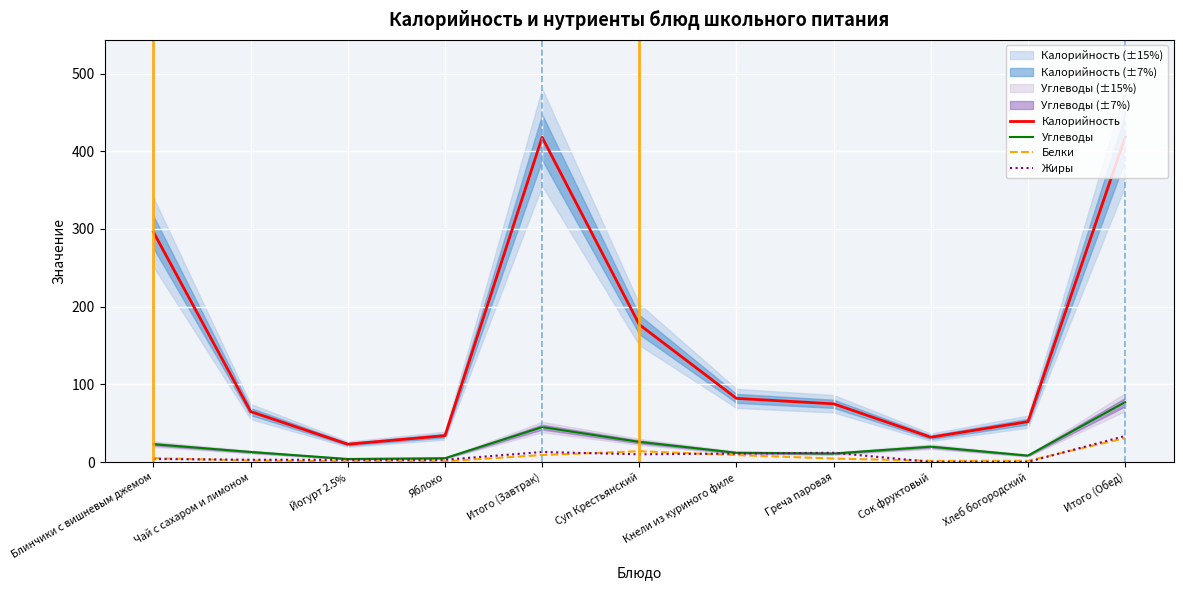

Where does the Калорийность series first go above 75?

Блинчики с вишневым джемом